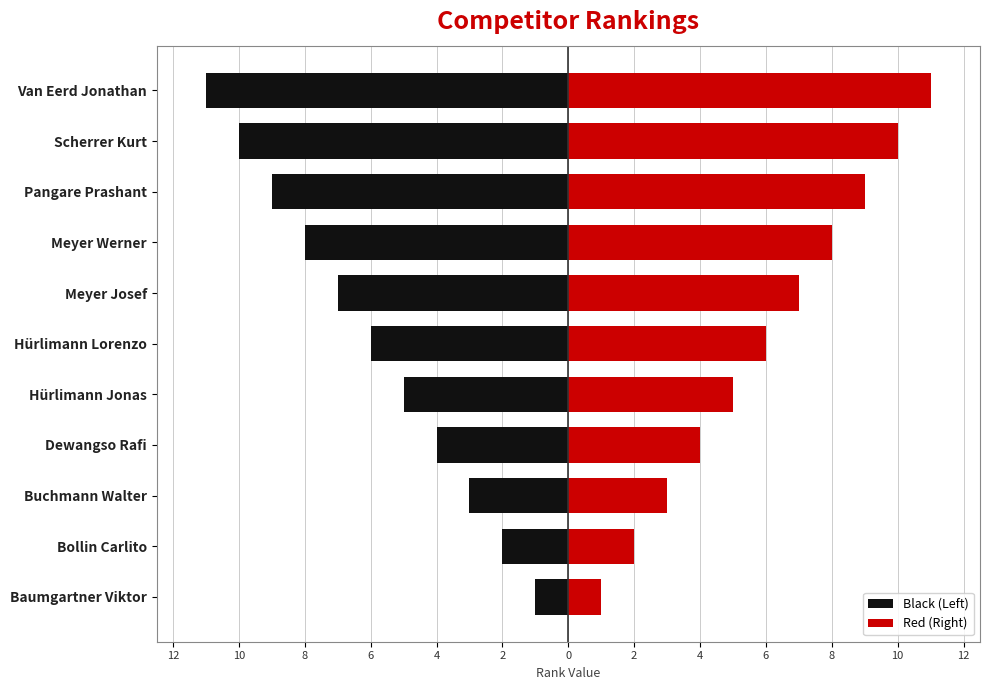

What value does the Black (Left) series have at 2, to the nearest 10?

-10